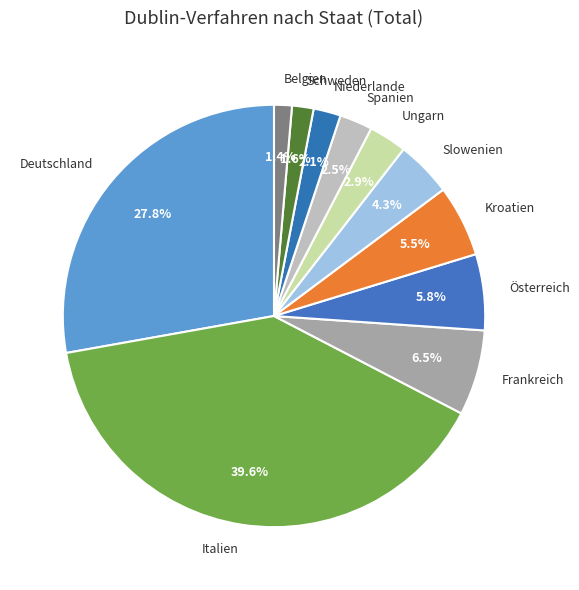

To the nearest percent, what is the difference between the Frankreich and Ungarn slice percentages?

4%